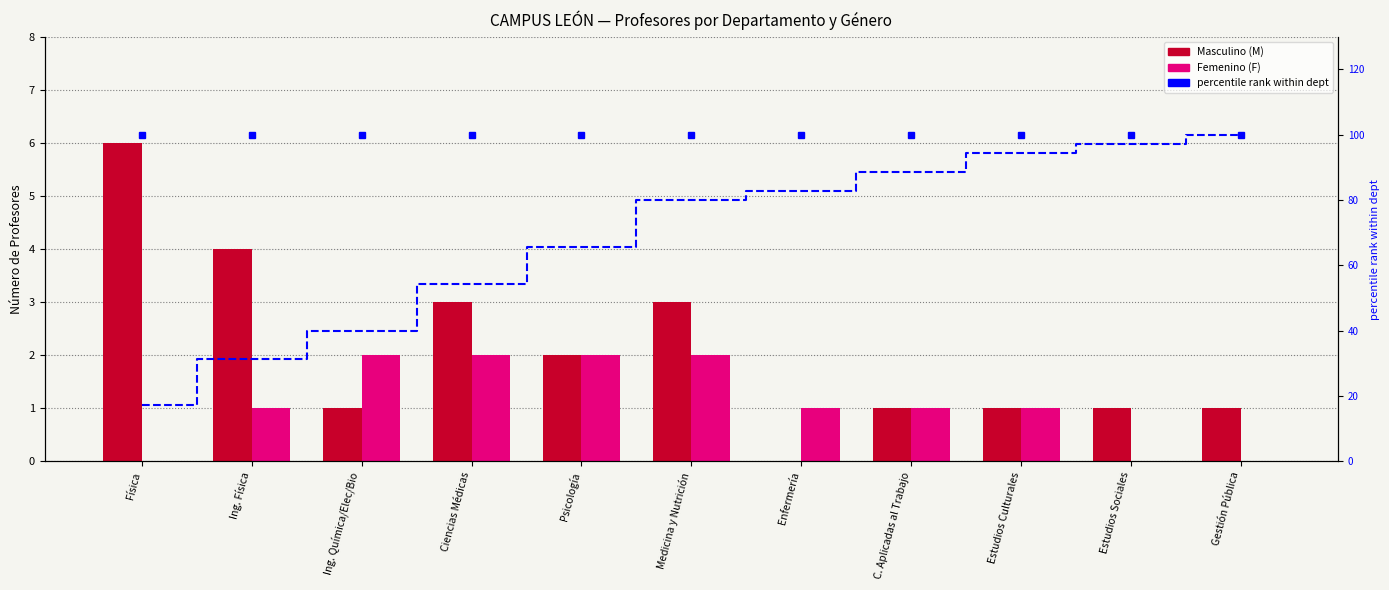

Does the chart contain any negative values?

No